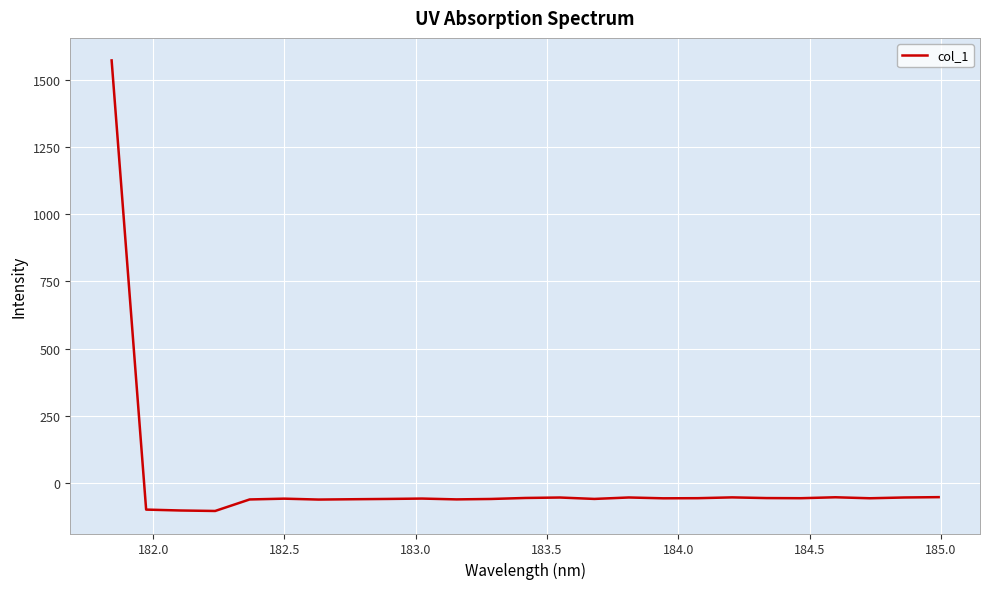

What is the smallest value displayed?

-102.7